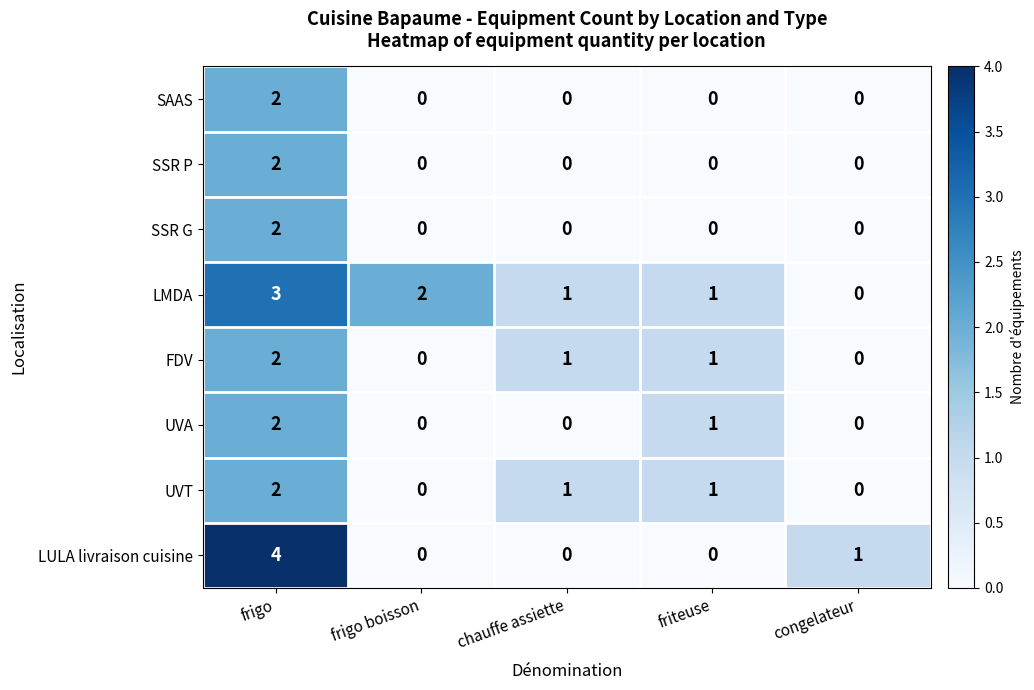

What is the sum of all LMDA values?

7